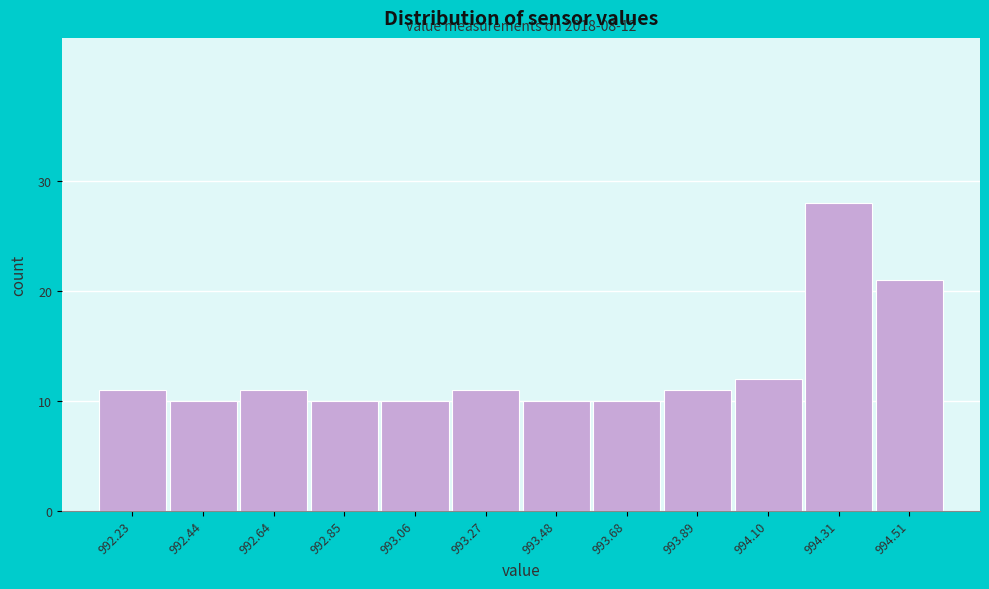

Reading left to right, extract all data points from this chart.

11	10	11	10	10	11	10	10	11	12	28	21